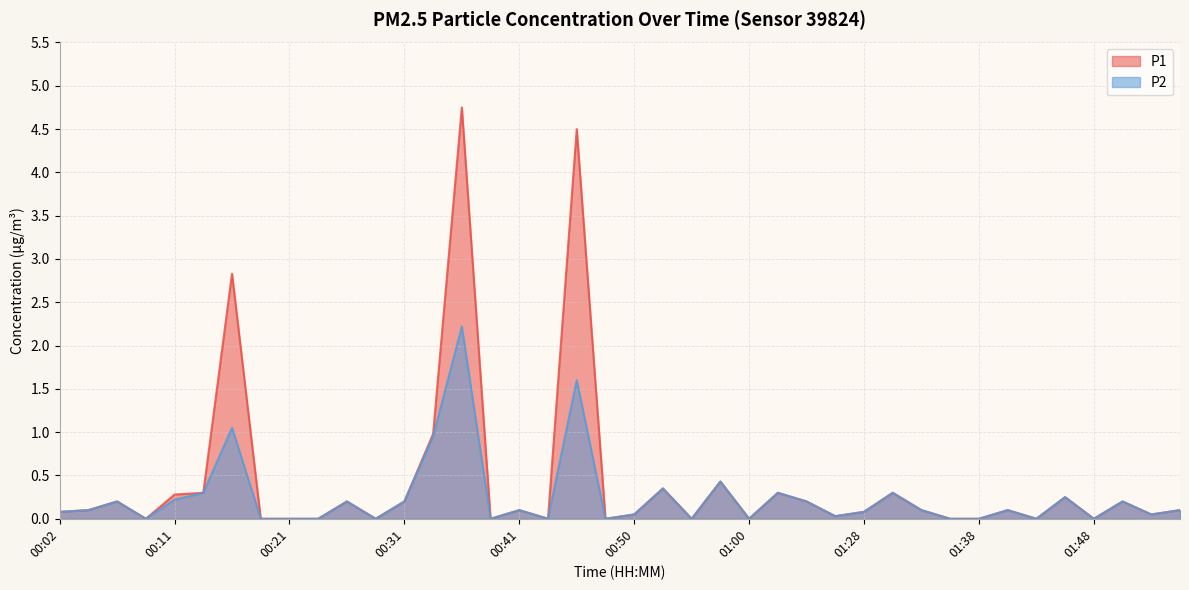

The P1 series shows 0.1 at 01:33. True or false?

True